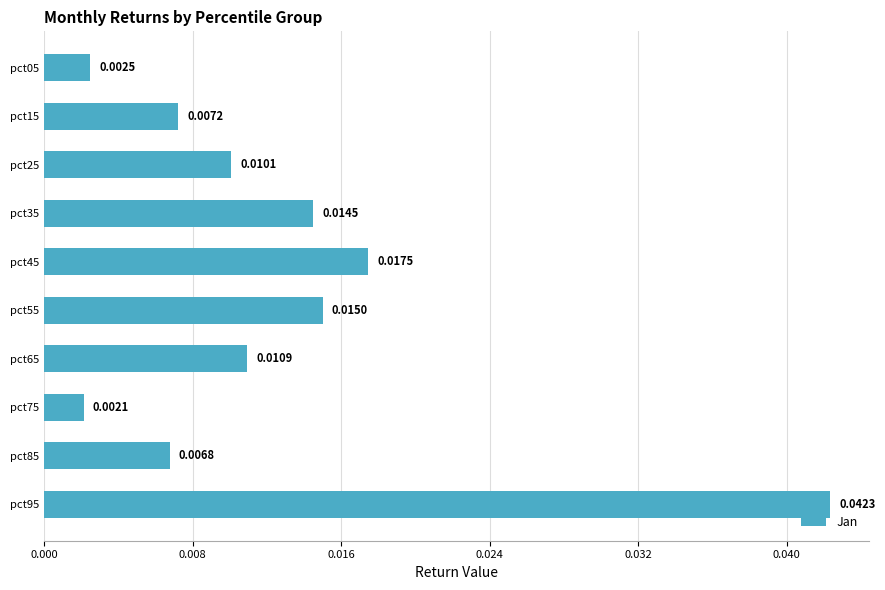

List the labels in order of value, smallest first.

pct75, pct05, pct85, pct15, pct25, pct65, pct35, pct55, pct45, pct95